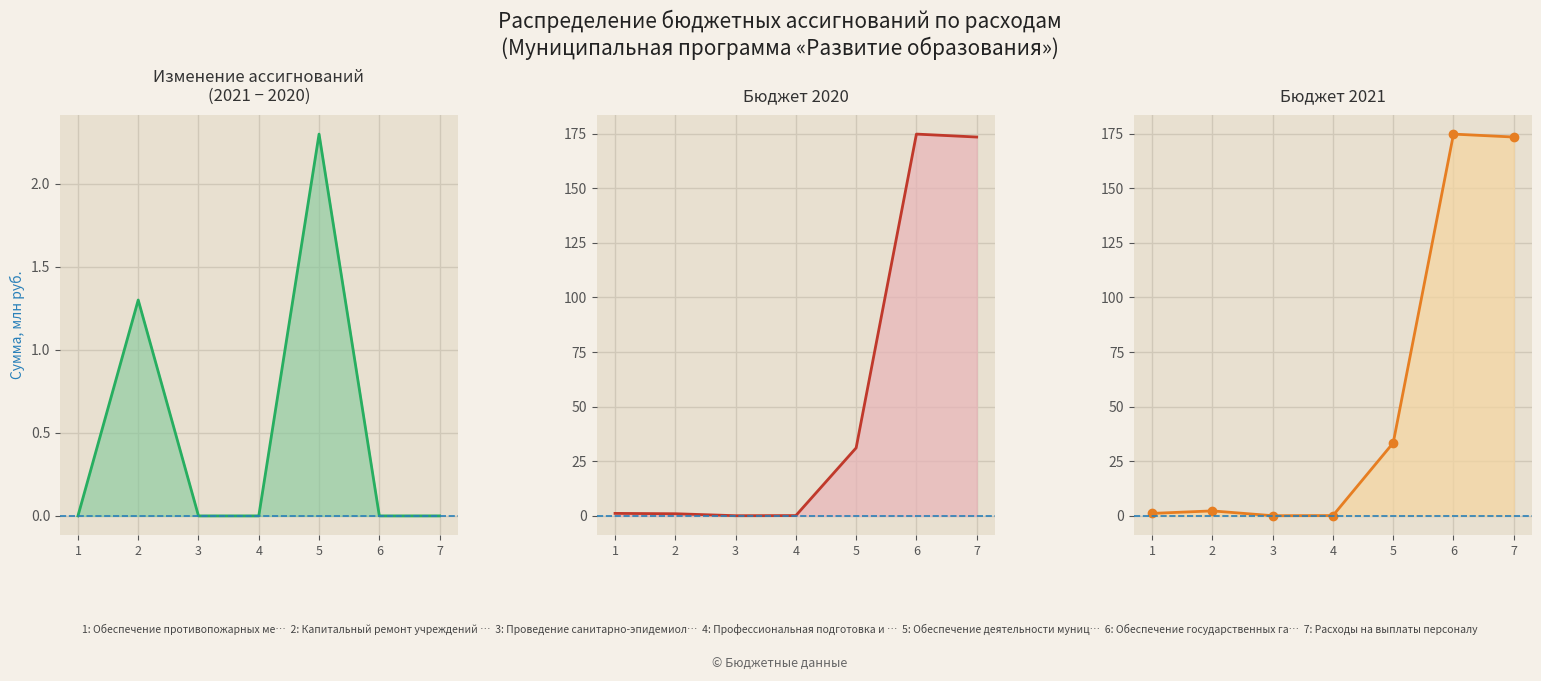

The chart shows a value of -0.8 at 6. True or false?

False